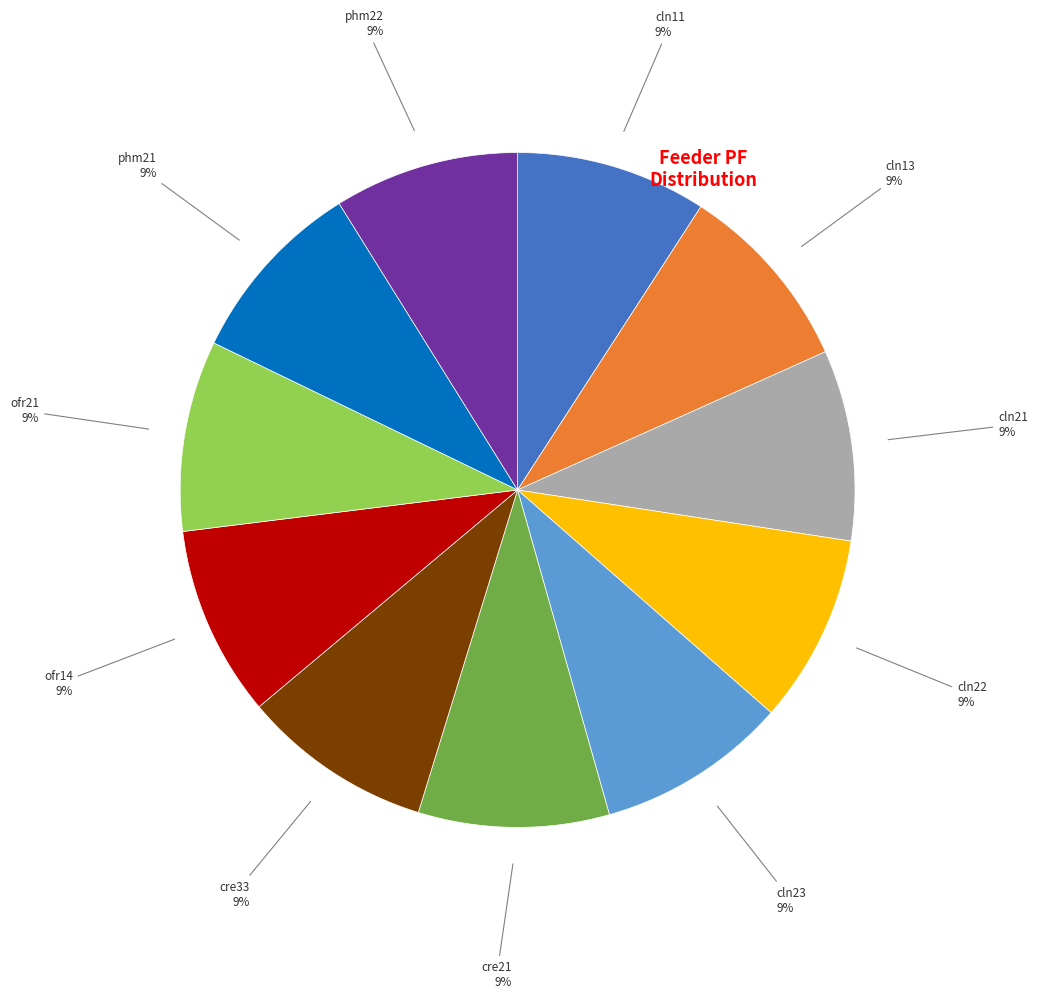

To the nearest percent, what is the average slice percentage?

9%